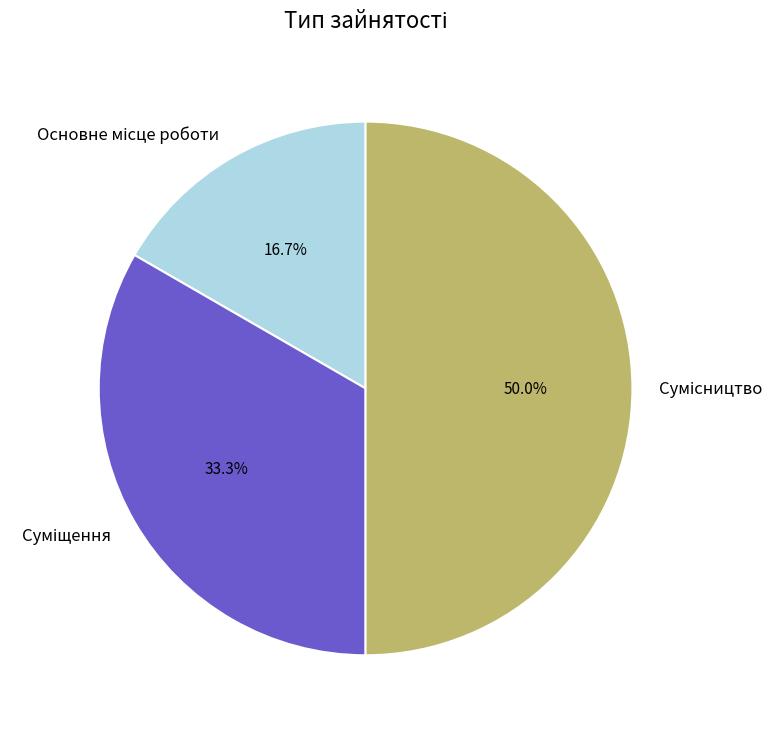

Count the number of slices in the pie.

3